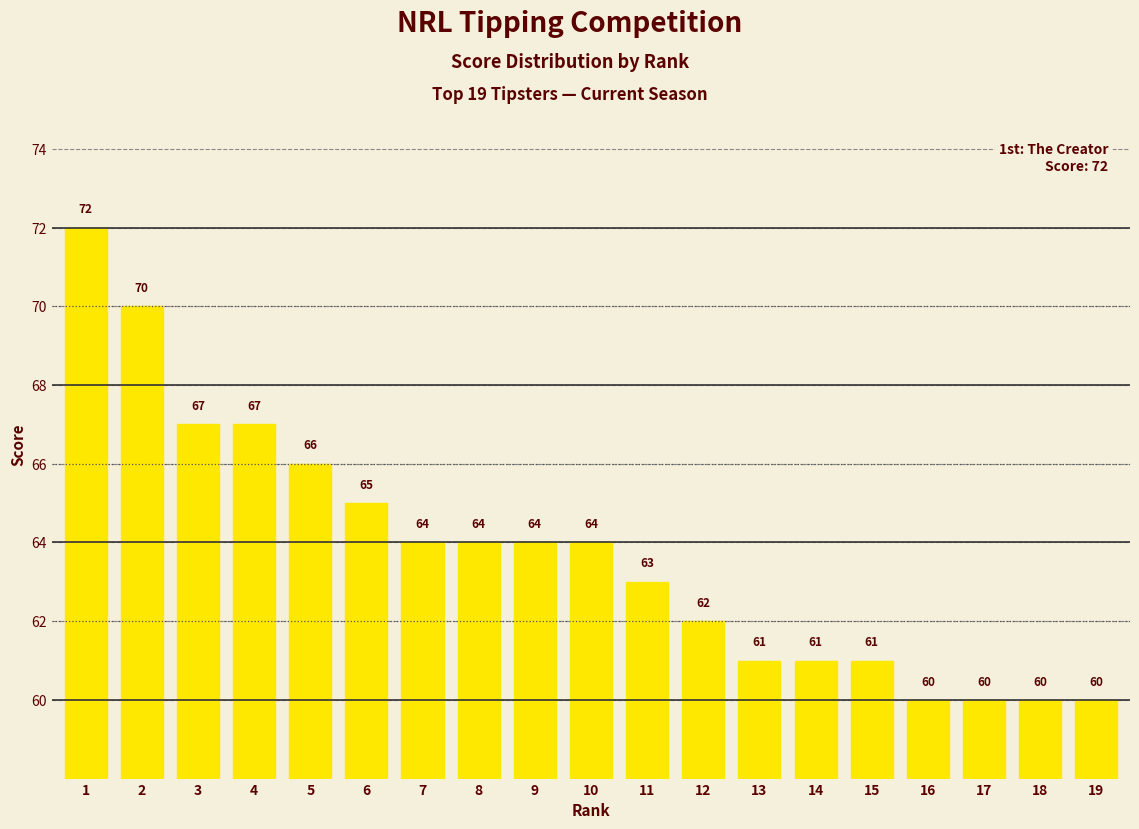

Does the chart contain stacked bars?

No